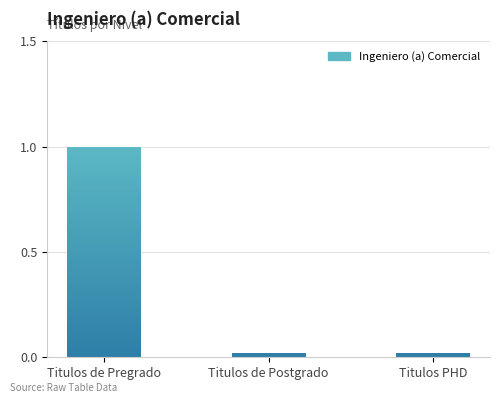

Is it true that the value at Titulos de Postgrado is 0?

True